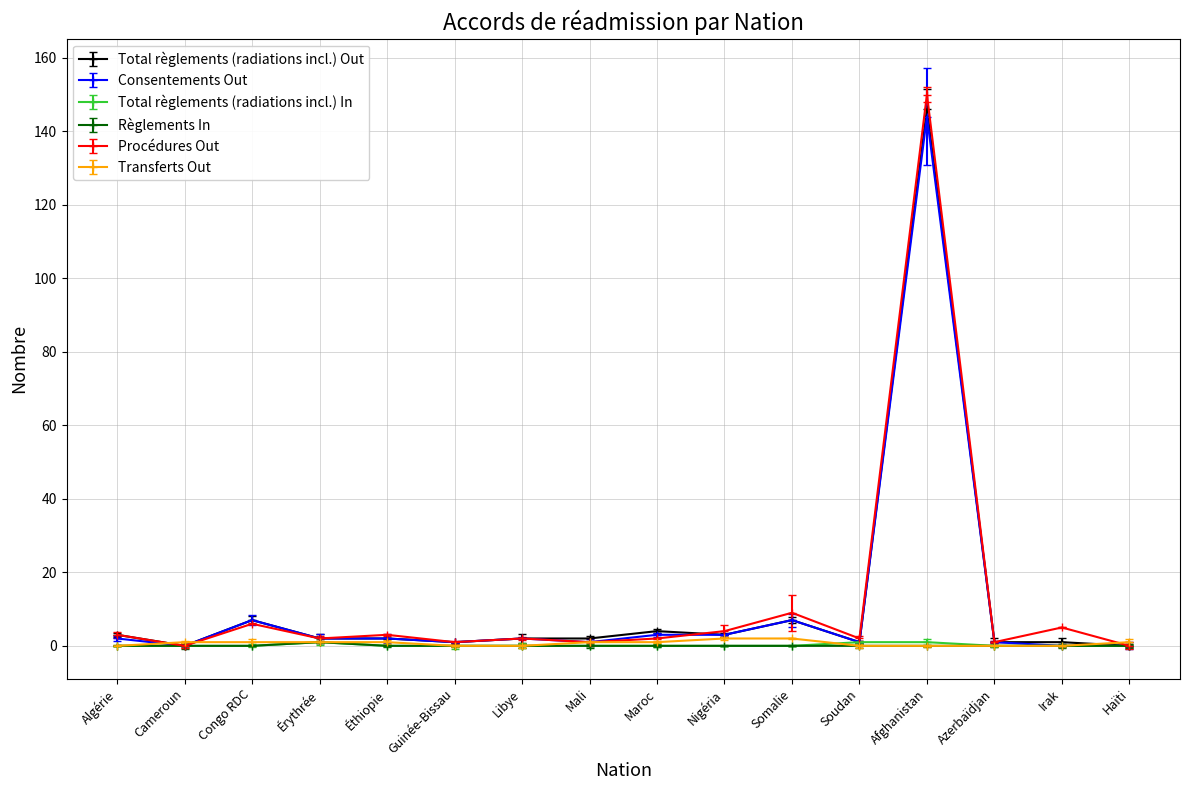

True or false: Total règlements (radiations incl.) Out has a value of -84 at Haïti.

False